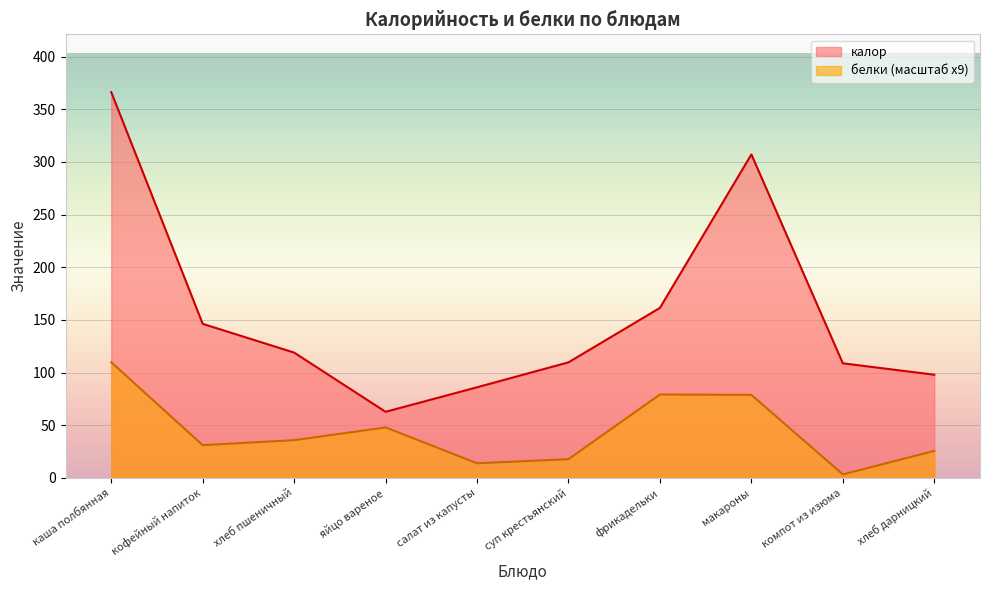

True or false: калор has more than 2 interior local peaks.

False